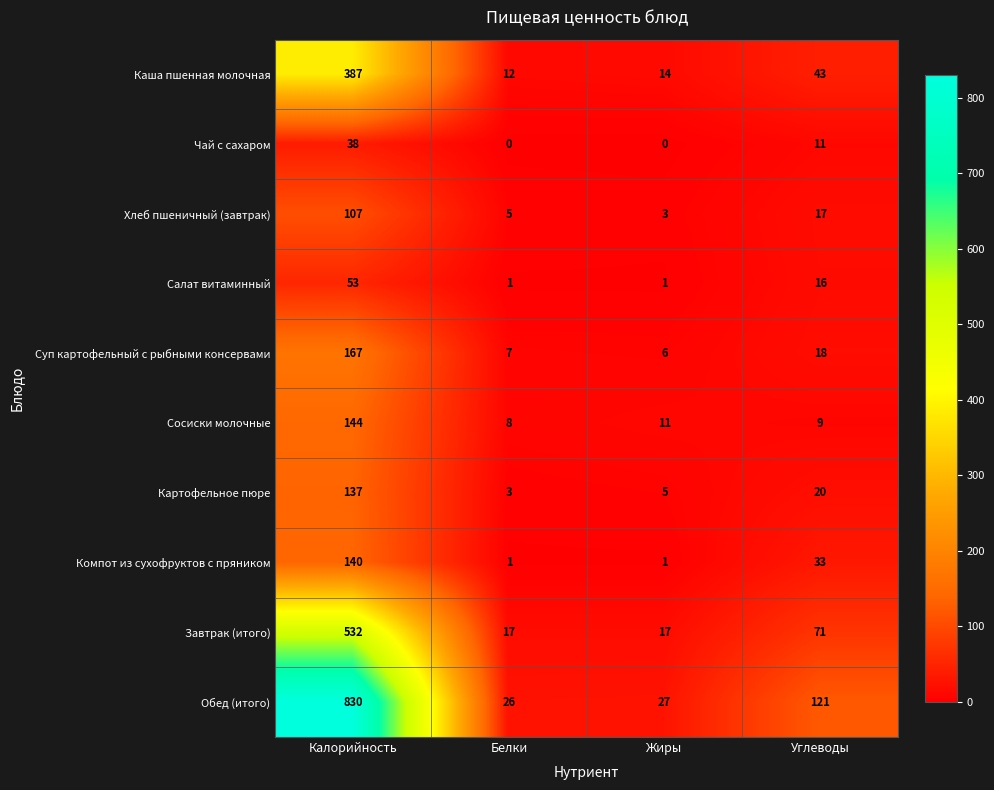

The value of Чай с сахаром at Жиры is 0. True or false?

True